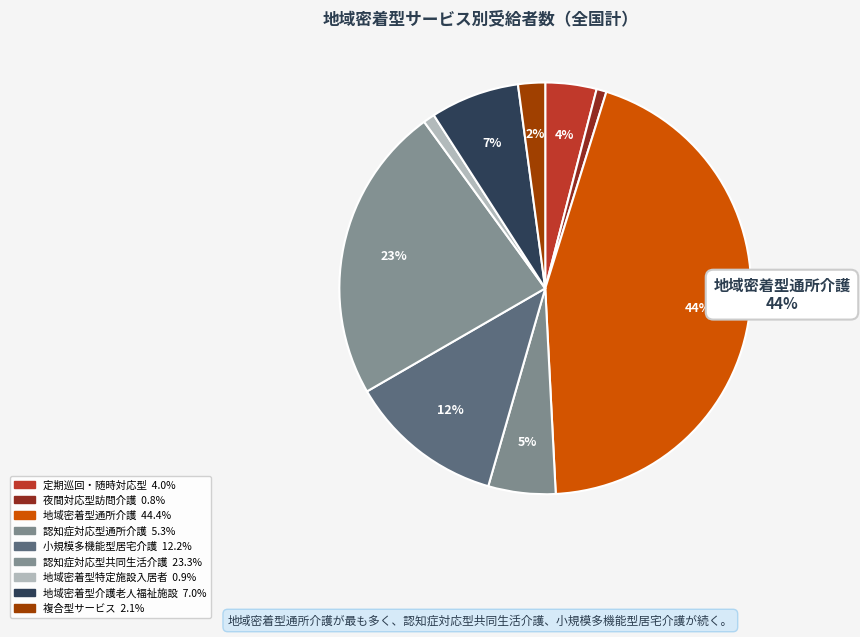

How many slices are in this pie chart?

9